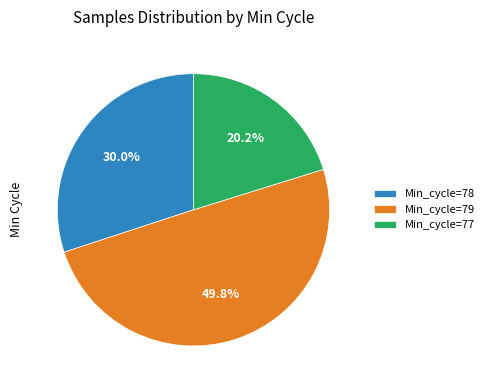

Rank the categories by value from highest to lowest.

Min_cycle=79, Min_cycle=78, Min_cycle=77